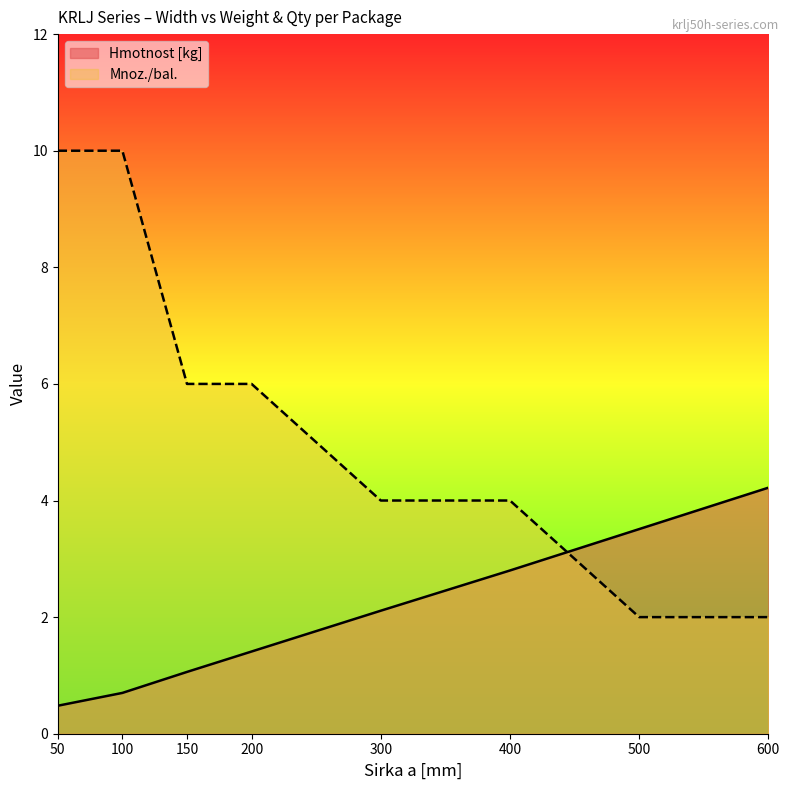

What is the difference between the second highest and second lowest values in the Mnoz./bal. series?

8.0